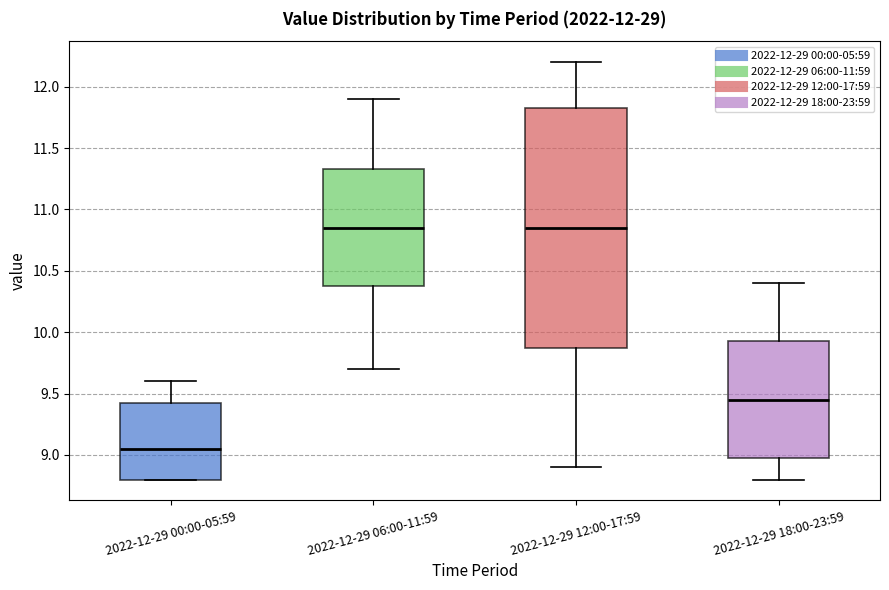

Comparing the boxes themselves (not the whiskers), which one is the tallest?

2022-12-29 12:00-17:59